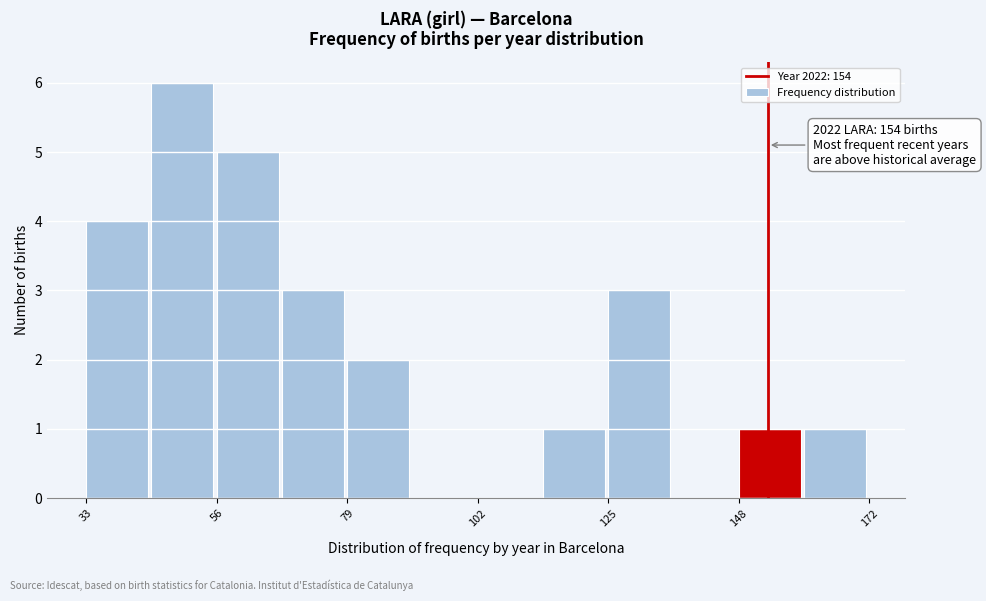

Read against the x-axis, roughly where is the centre of the tallest bar?

50